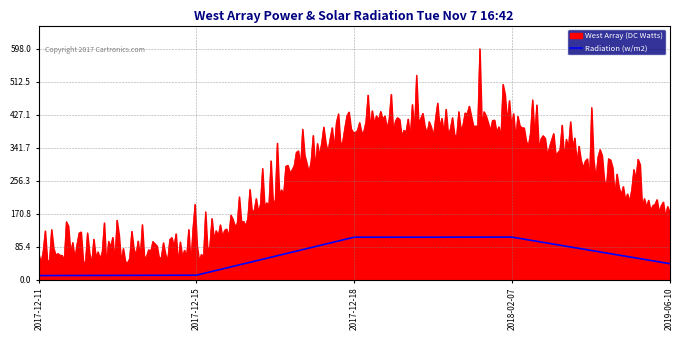

True or false: Radiation (w/m2) and West Array (DC Watts) cross at least once.

False